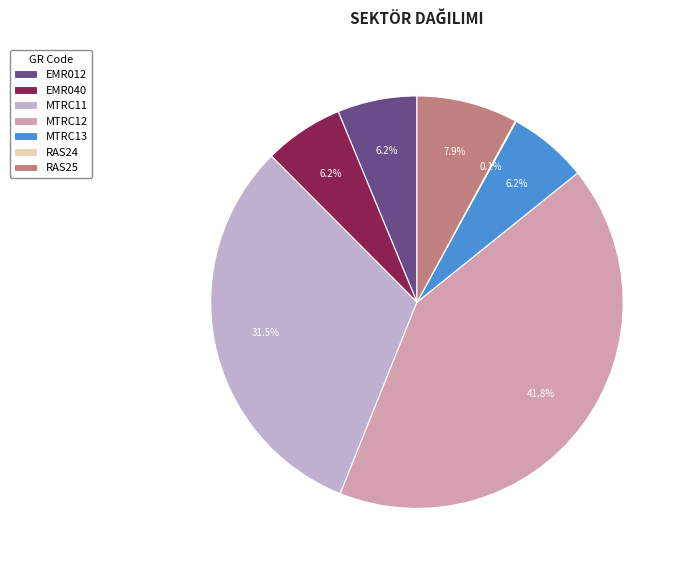

Does MTRC11 account for over 50% of the chart?

No